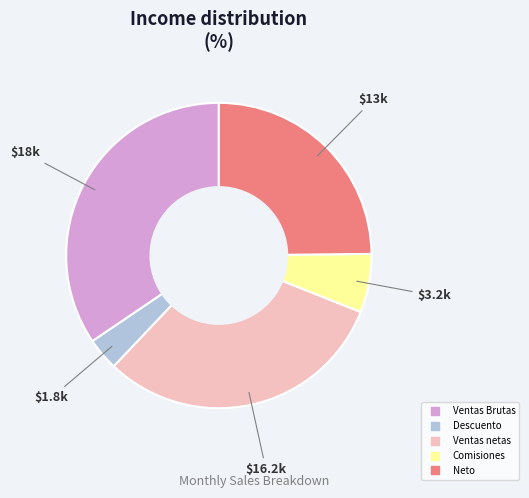

Does any single category account for the majority?

No